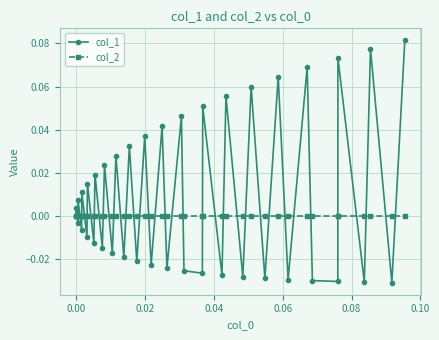

Rank the series by their average value, from highest to lowest.

col_1, col_2